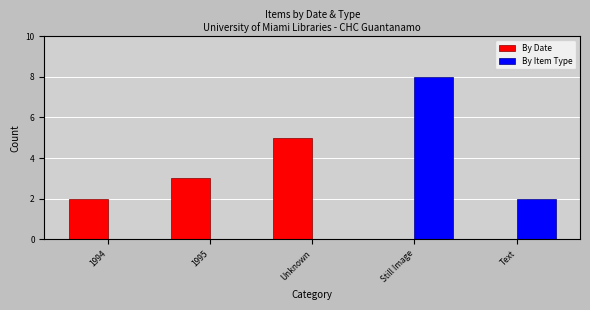

At which category is the sum across all series the highest?

Still Image